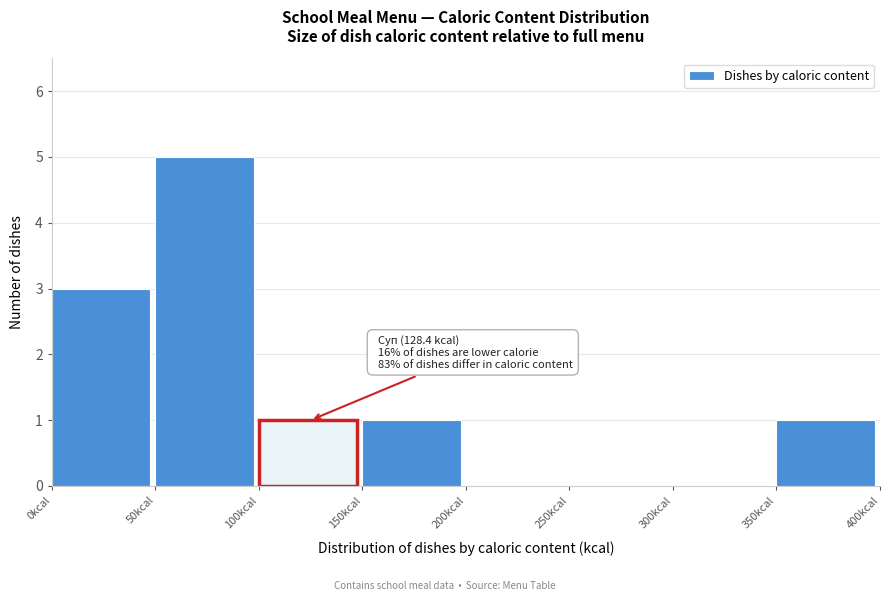

Over which range of the x-axis is the bar tallest?

50 to 100